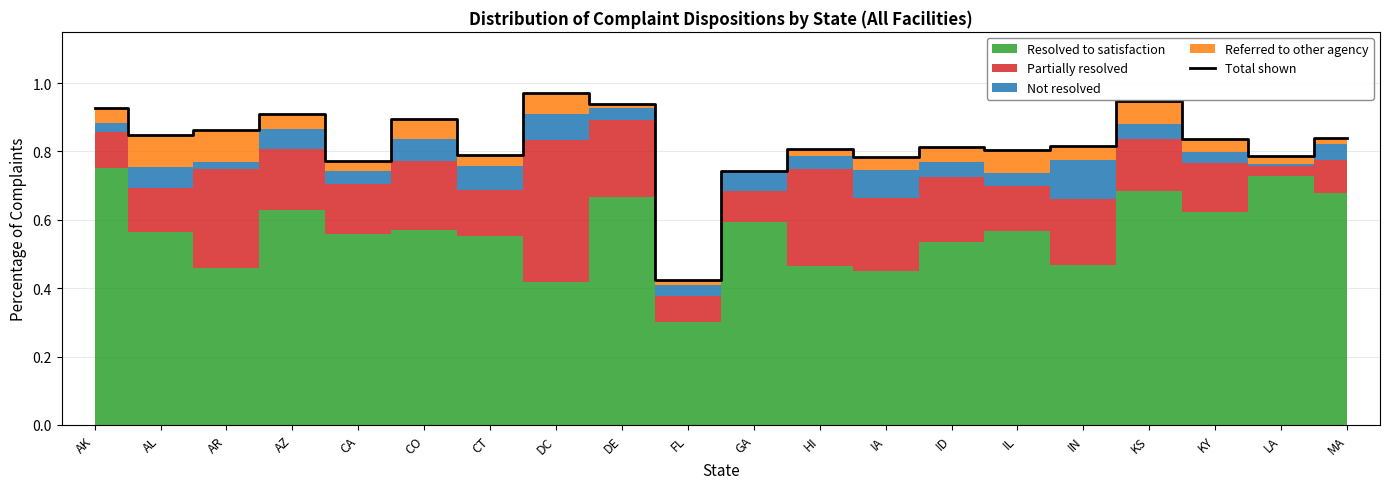

What is the label of the 10th point from the left?

FL